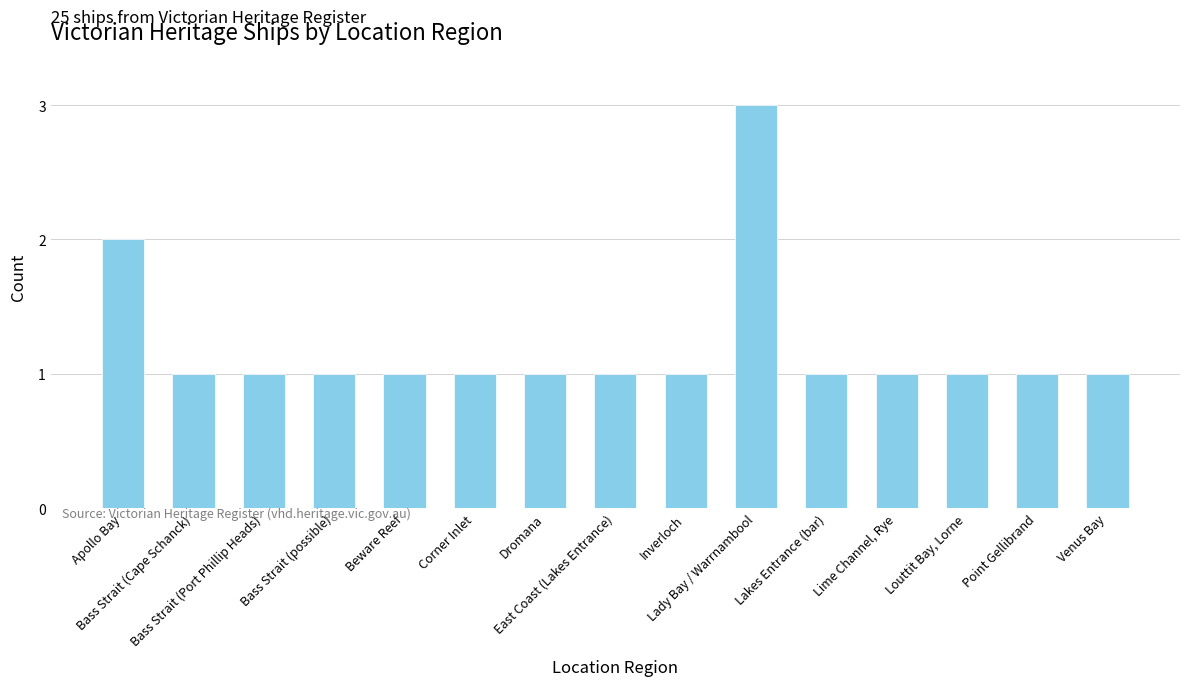

What is the sum of all values?

18